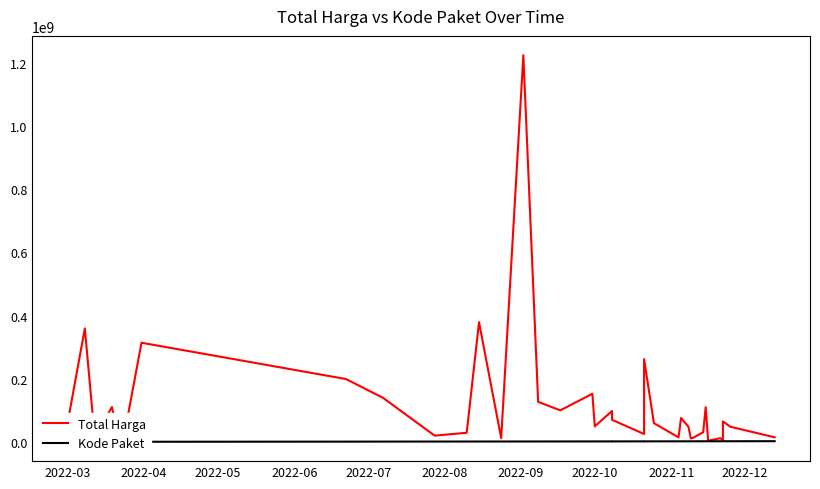

How many lines are shown in the chart?

2